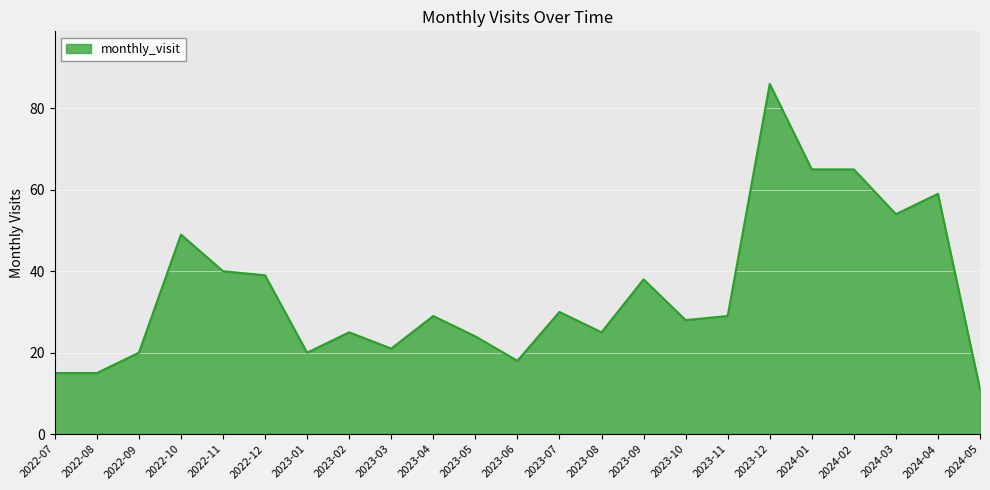

How many lines are shown in the chart?

1